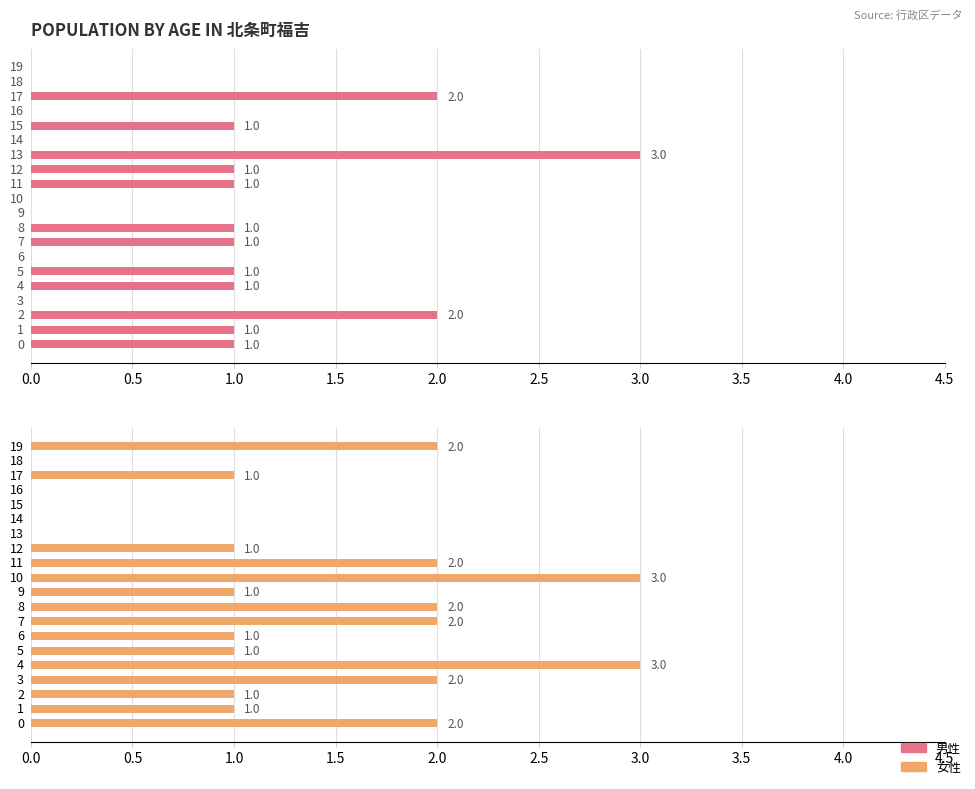

At which label does 女性 reach its minimum?

13